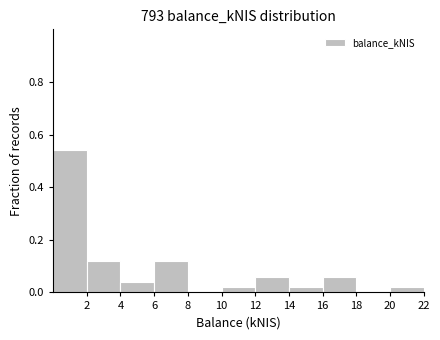

Reading left to right, list every bar in this chart as the range it spans on the x-axis followed by its height. The values are not printed on the chart, so give them approximately, as read against the axis.

0 to 2: 0.54
2 to 4: 0.12
4 to 6: 0.04
6 to 8: 0.12
8 to 10: 0
10 to 12: 0.02
12 to 14: 0.06
14 to 16: 0.02
16 to 18: 0.06
18 to 20: 0
20 to 22: 0.02